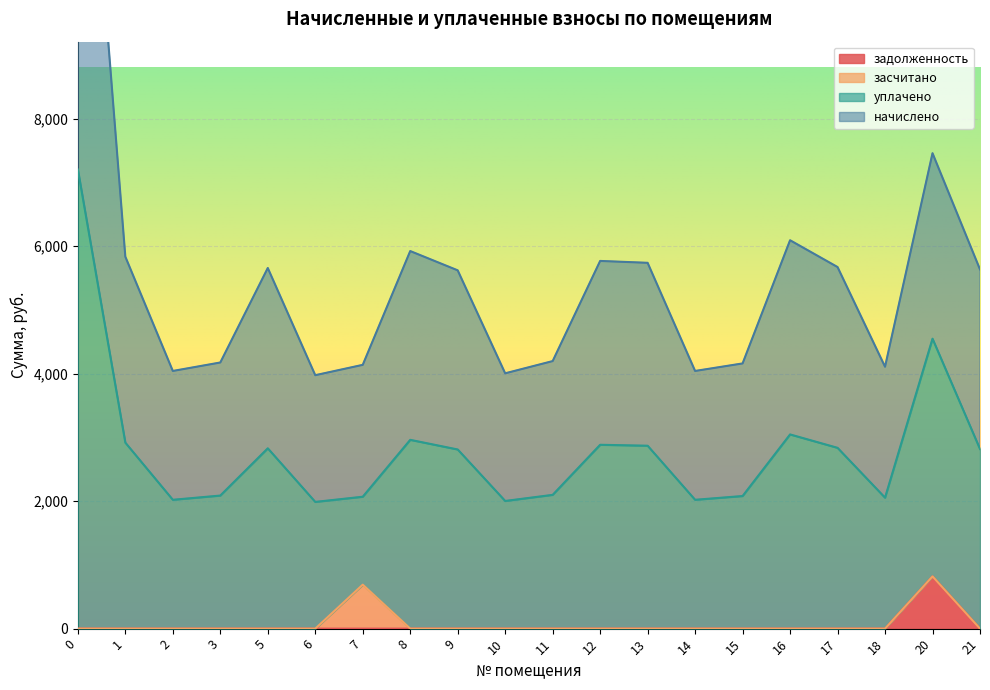

Which series has the widest spread of values?

начислено